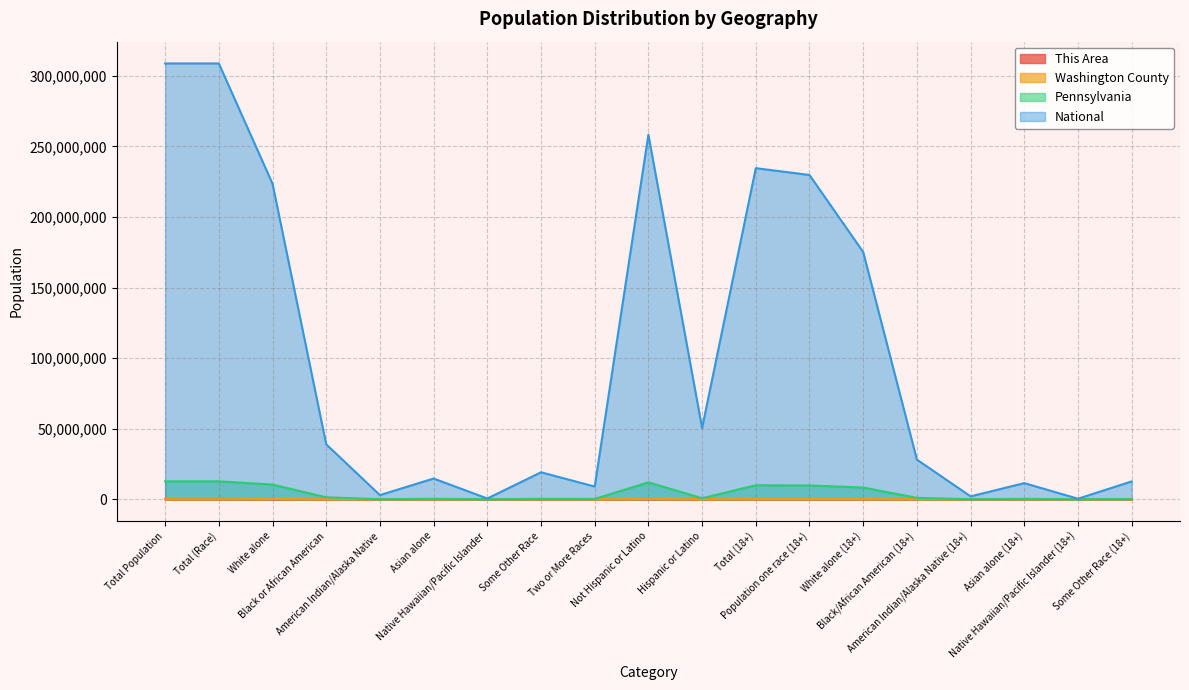

Is it true that Washington County equals 205454 at Not Hispanic or Latino?

True